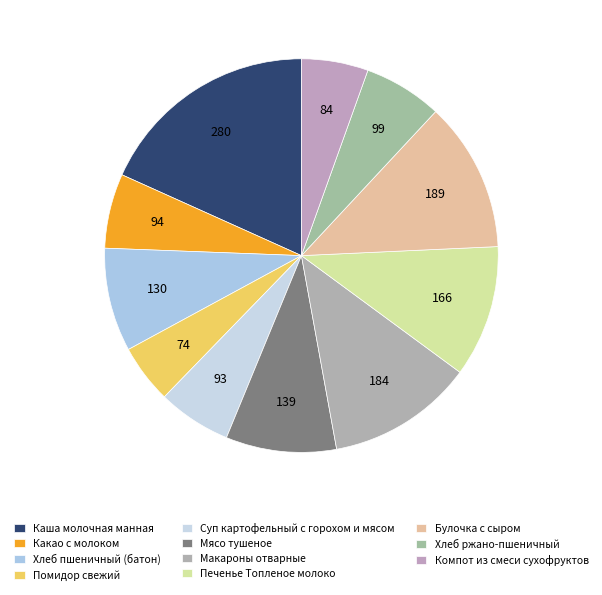

The Хлеб ржано-пшеничный slice represents 16% of the pie. True or false?

False